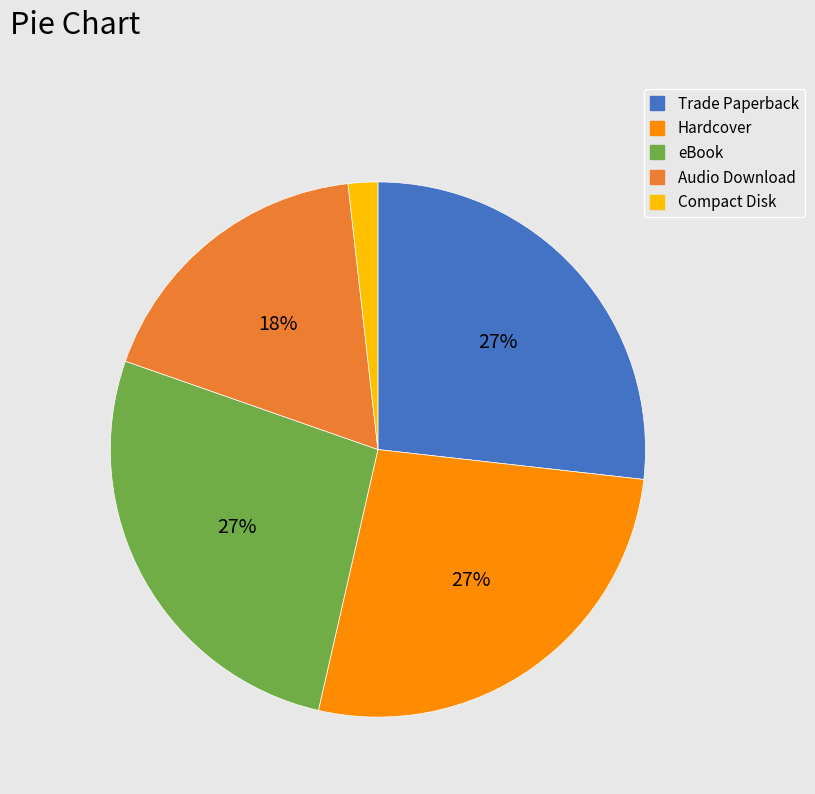

True or false: eBook accounts for 27% of the total.

True